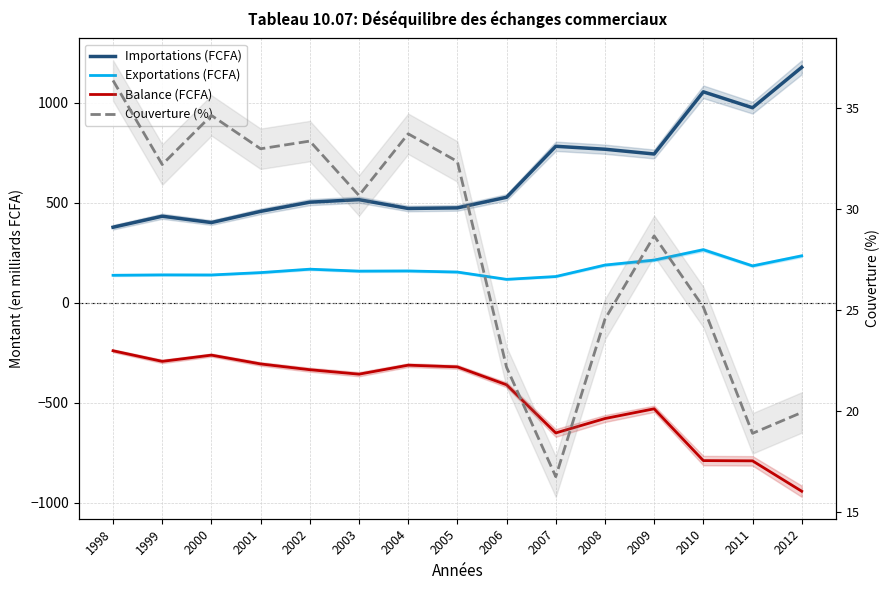

Which series has the largest total across all categories?

Importations (FCFA)